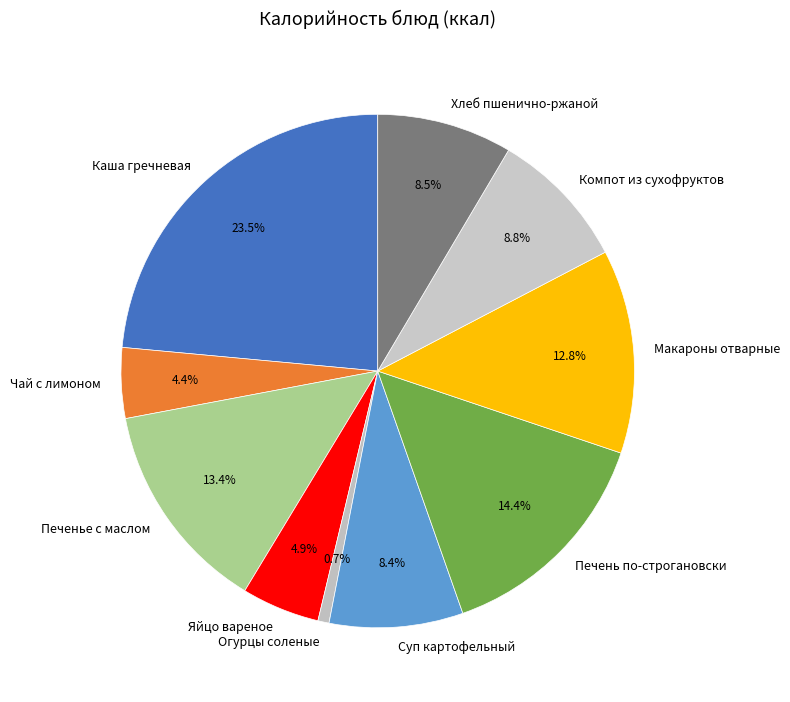

True or false: Хлеб пшенично-ржаной accounts for 1% of the total.

False